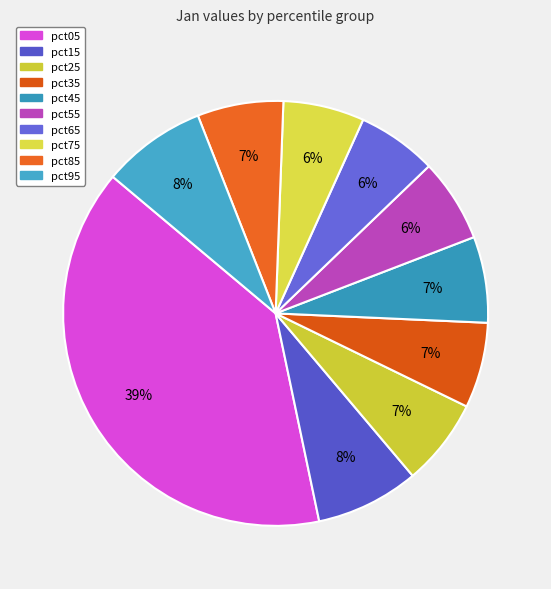

How many segments does this pie chart have?

10